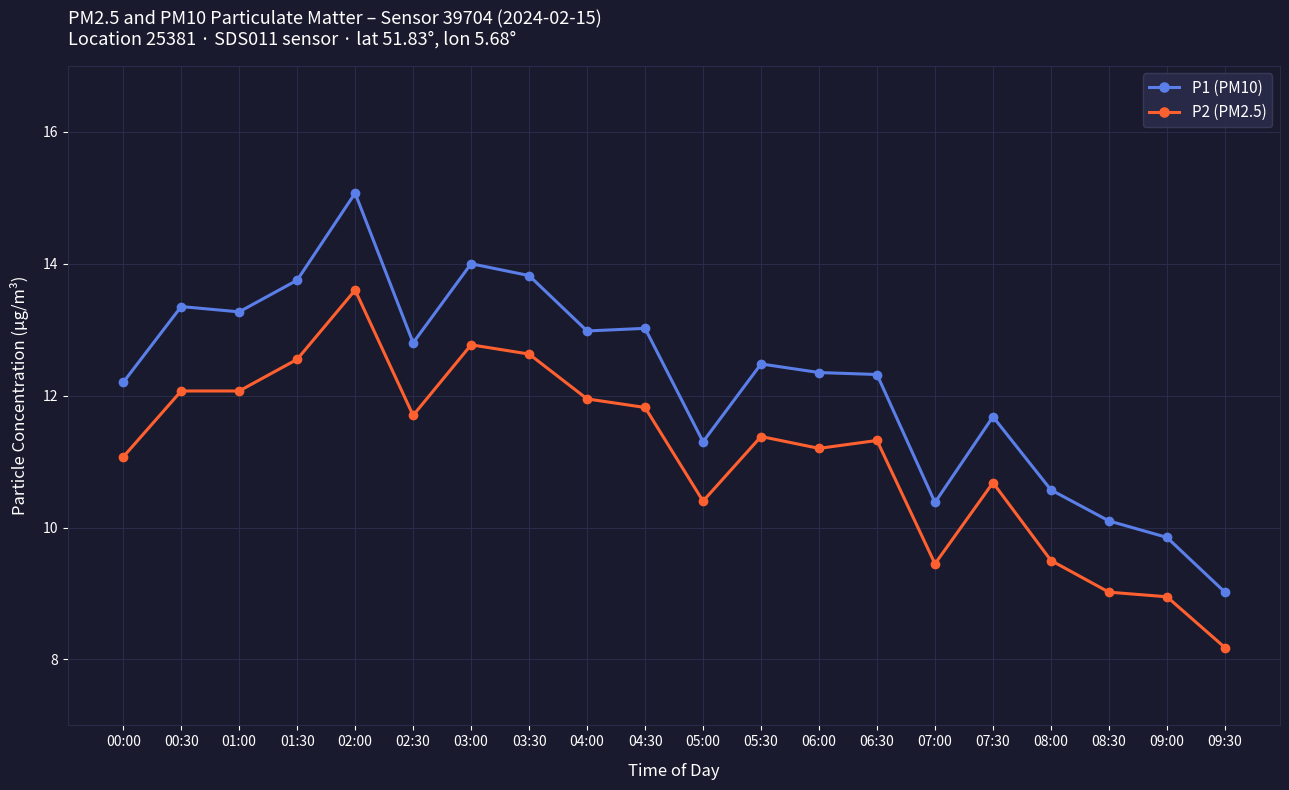

List the series in order of their overall mean, highest first.

P1 (PM10), P2 (PM2.5)